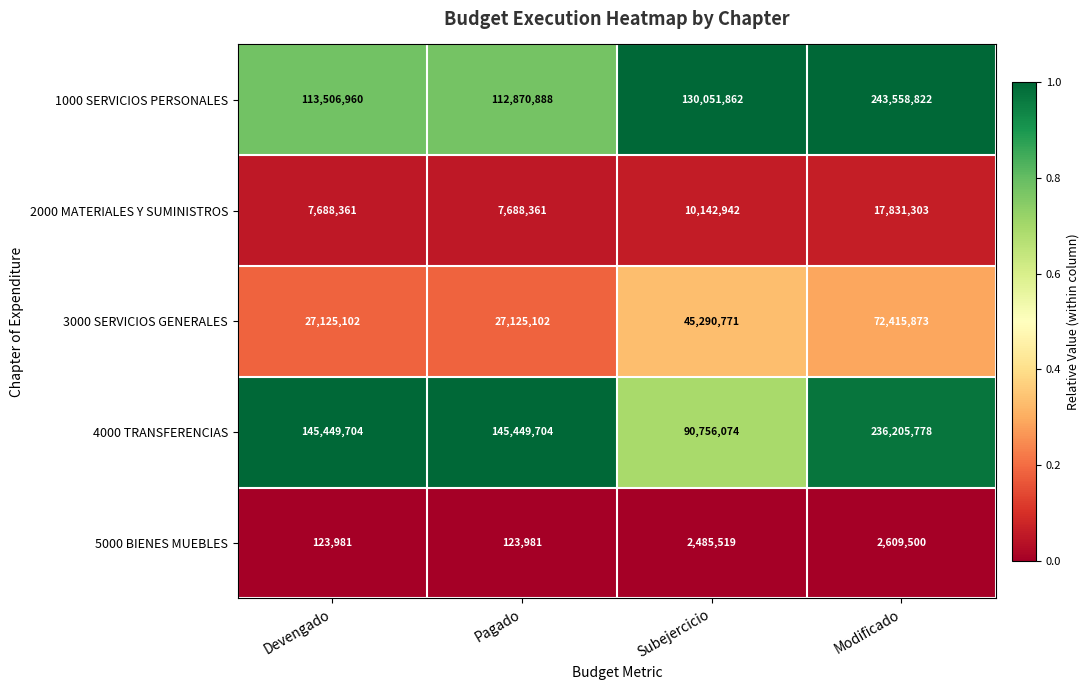

Rank the series at Pagado from highest to lowest value.

4000 TRANSFERENCIAS, 1000 SERVICIOS PERSONALES, 3000 SERVICIOS GENERALES, 2000 MATERIALES Y SUMINISTROS, 5000 BIENES MUEBLES